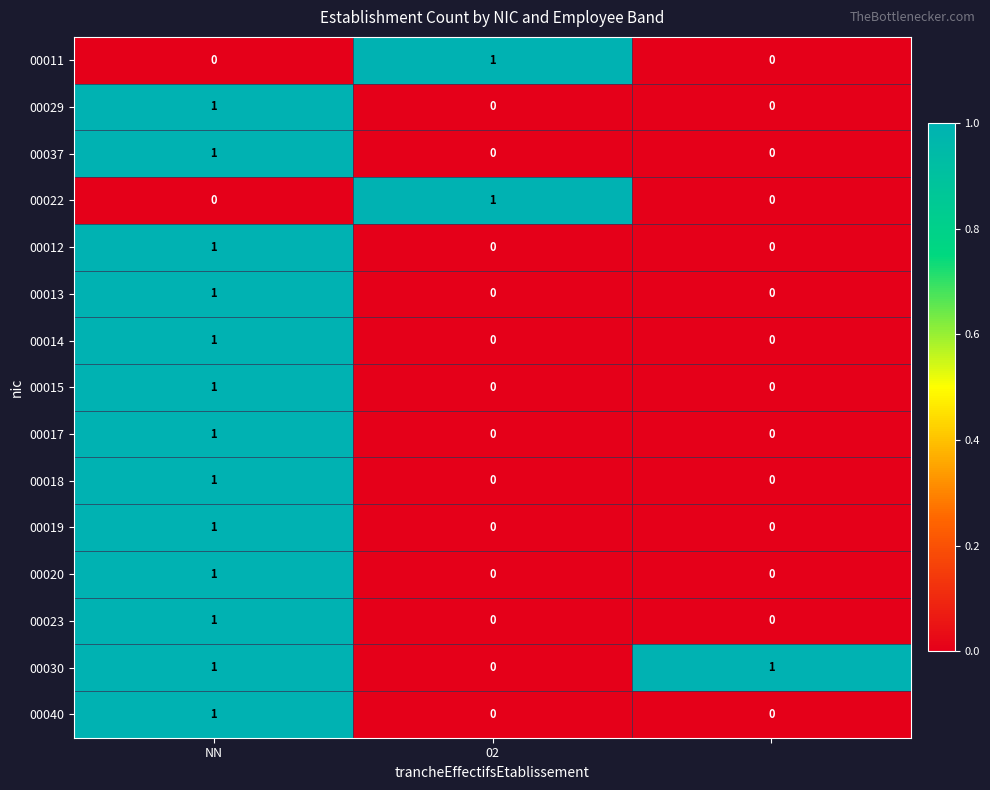

How many 00040 values are between 0 and 1?

3